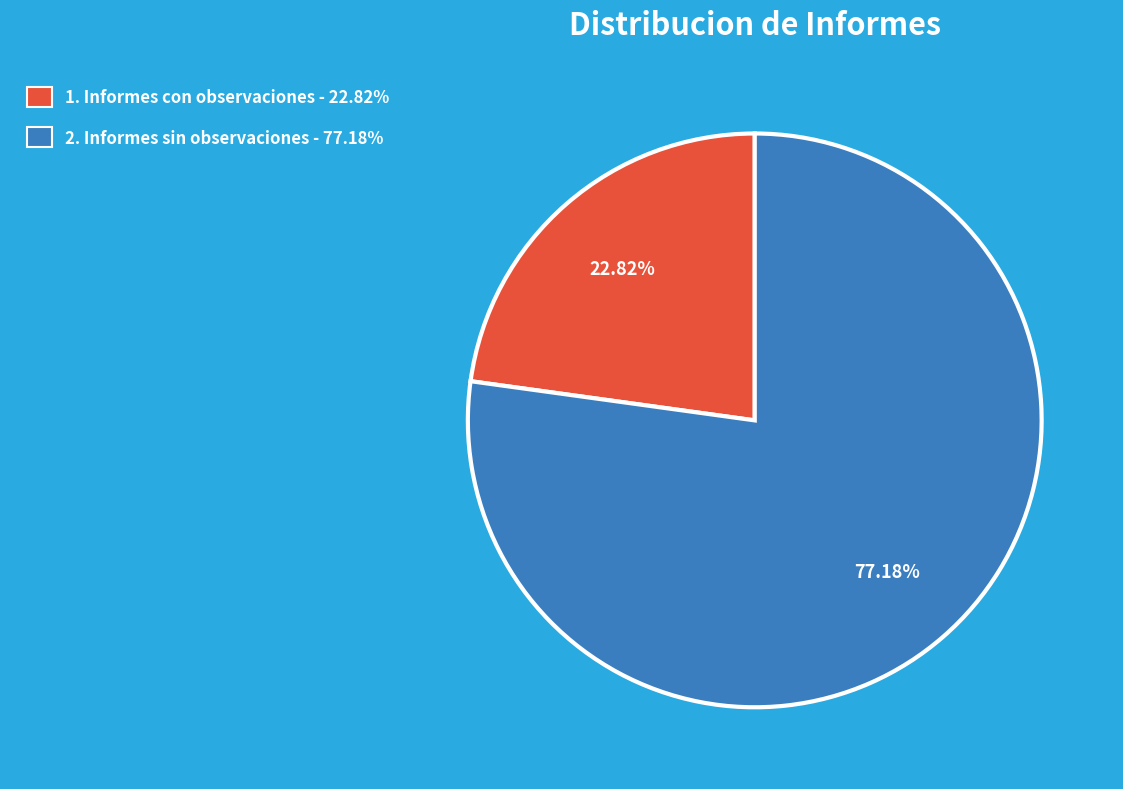

Does any single category account for the majority?

Yes